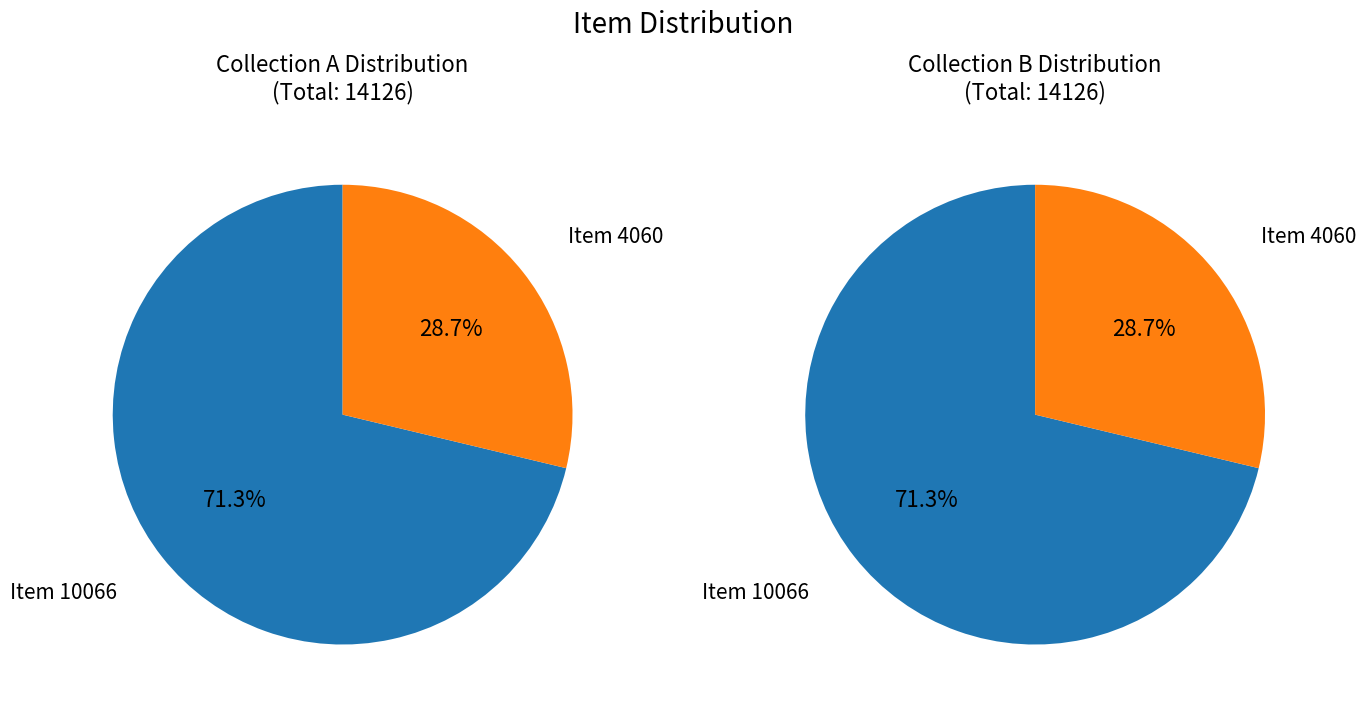

How much of the chart is everything except Item 10066?

28.7%